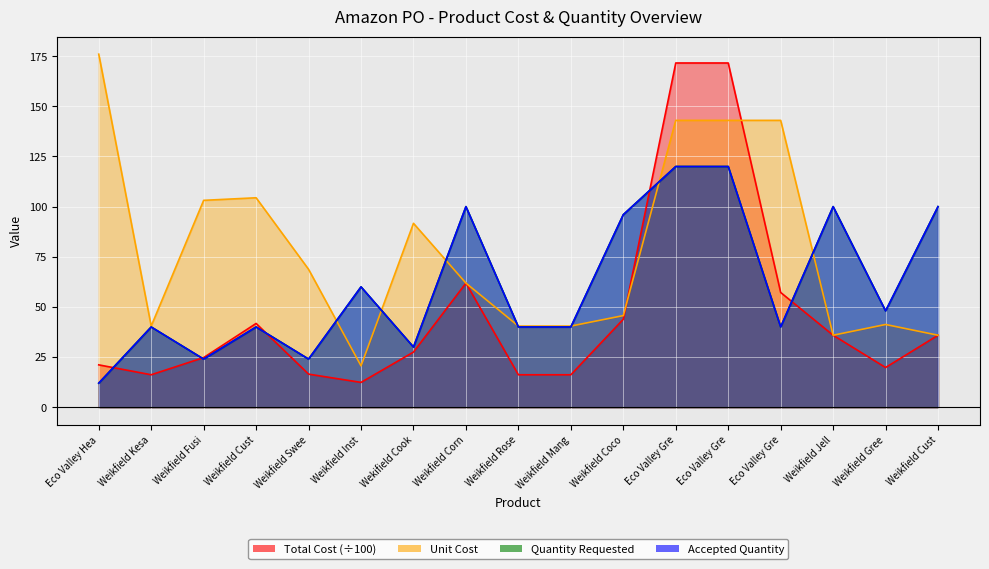

Is the value of Quantity Requested at Weikfield Swee greater than the value of Unit Cost at Weikfield Gree?

No